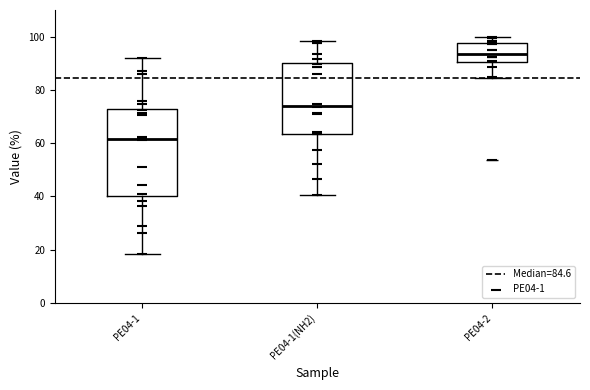

Where does the median line of the box for PE04-1(NH2) sit on the y-axis? The values are not printed on the chart, so give them approximately, as read against the axis.

74